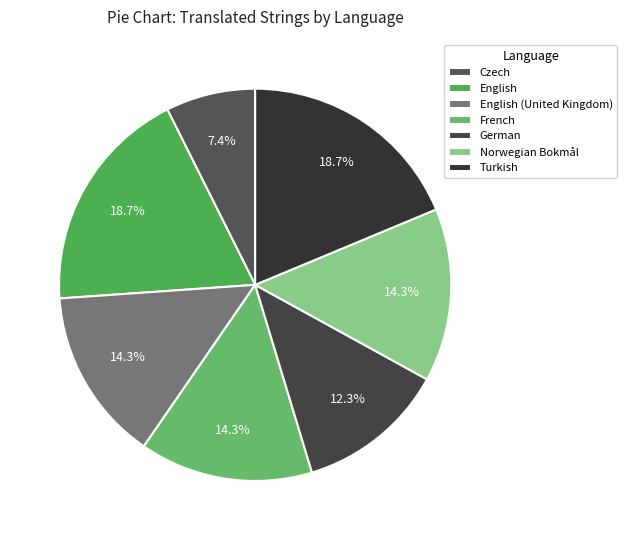

Do German and English together represent more than half of the pie?

No